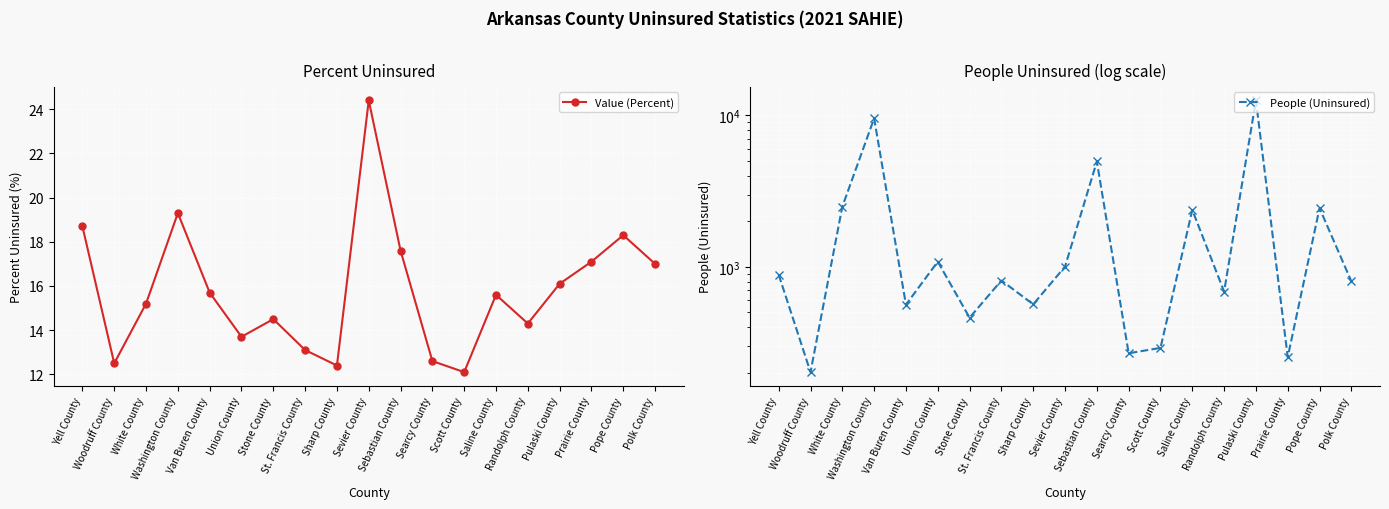

Where is Value (Percent) nearest to the value 18?

Pope County